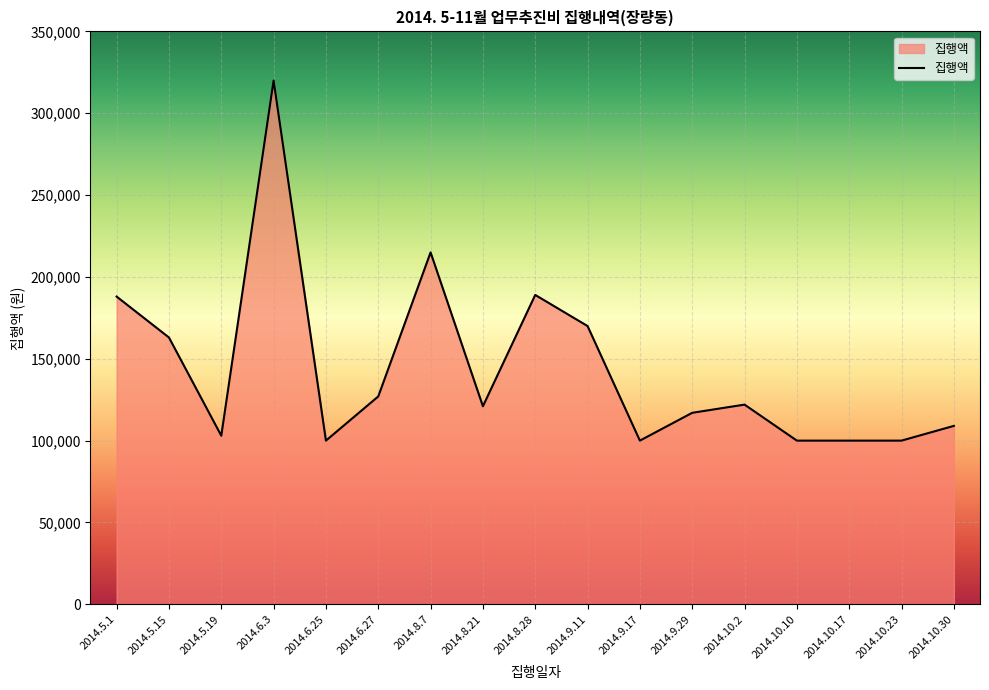

What is the ratio of the value at 2014.10.23 to the value at 2014.6.3?

0.3